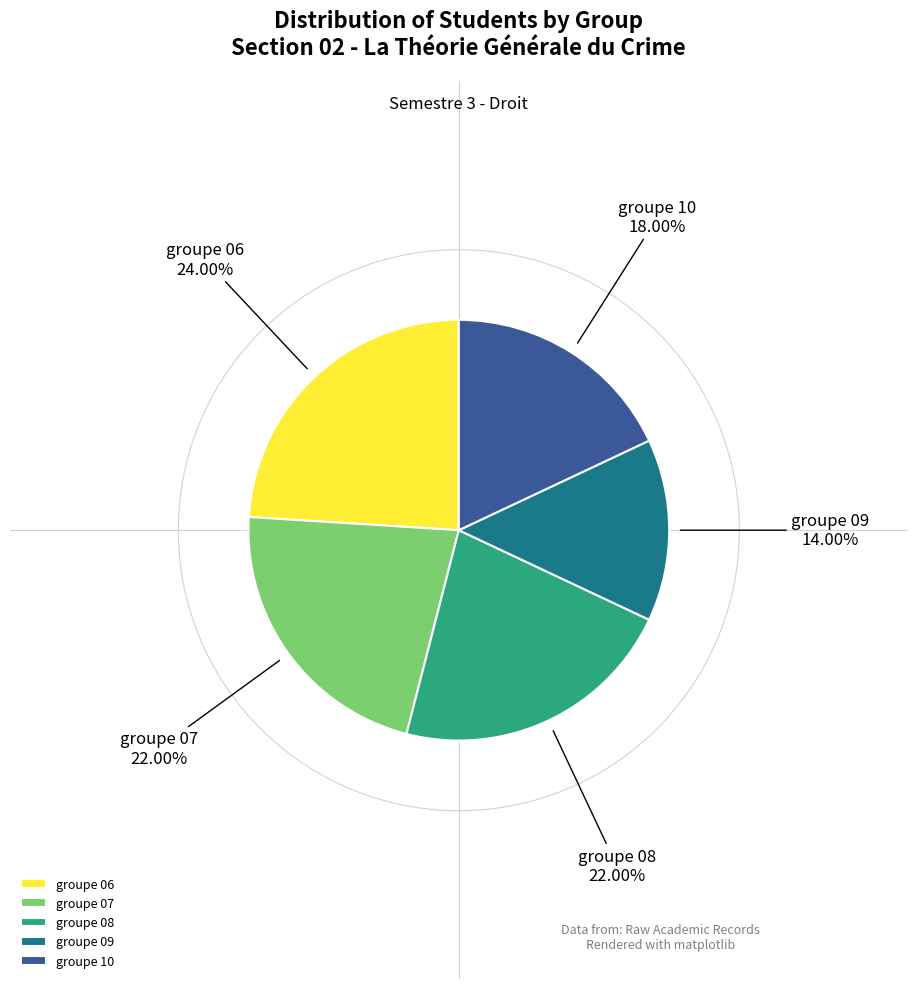

Is it true that groupe 08 is 28% of the pie?

False